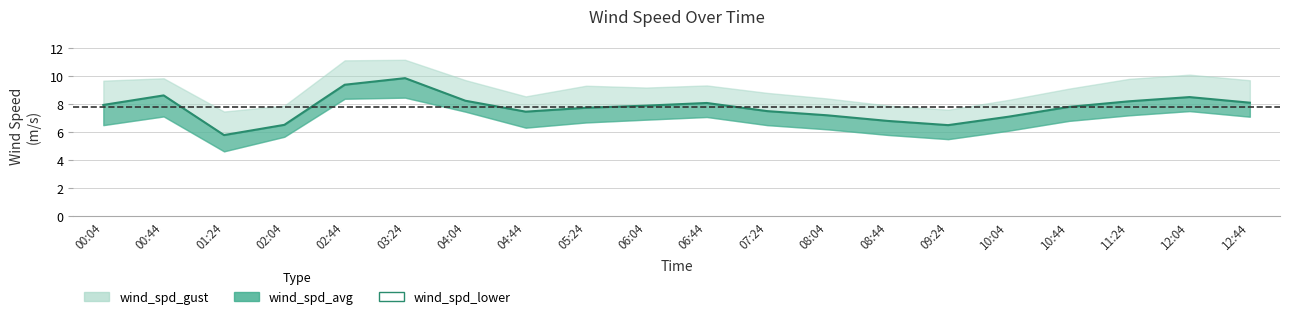

Is it true that the value at 10:44 is 3.3?

False